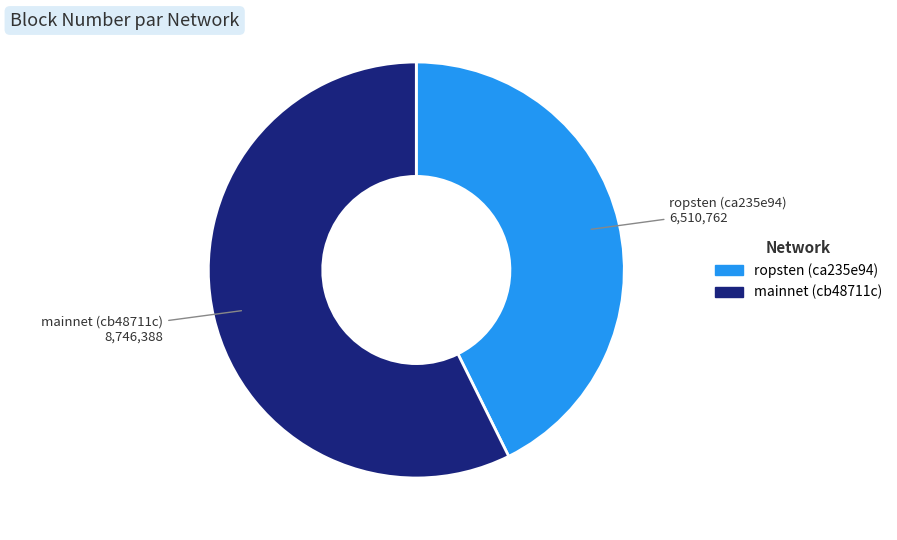

How many segments does this pie chart have?

2